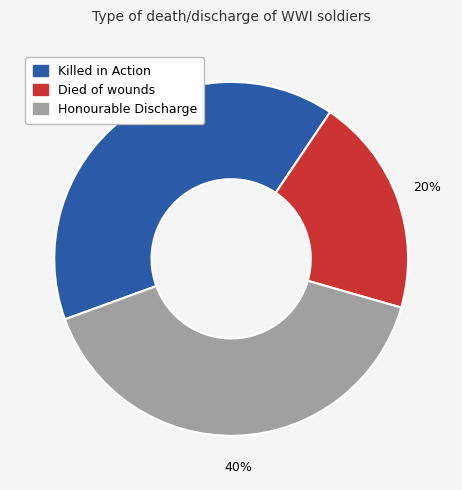

Which category has the smallest portion of the pie?

Died of wounds